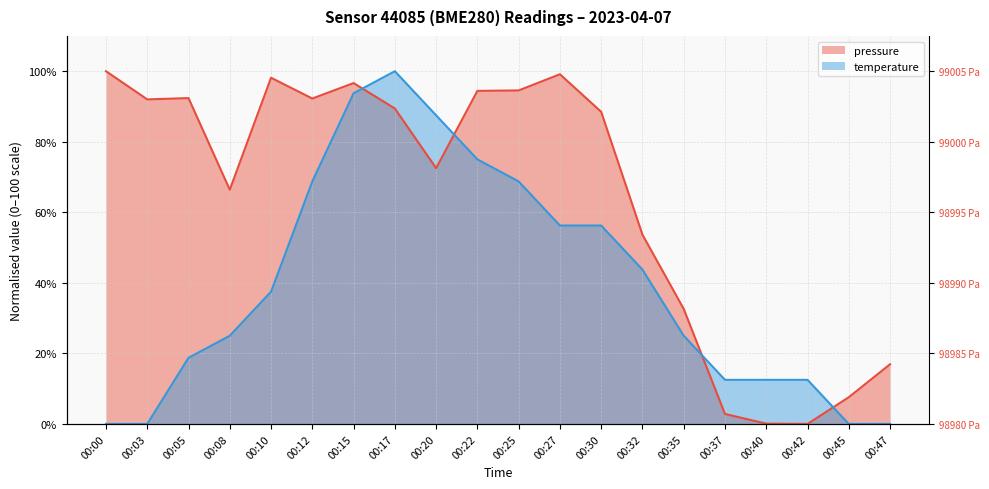

At which label does temperature reach its peak?

00:17